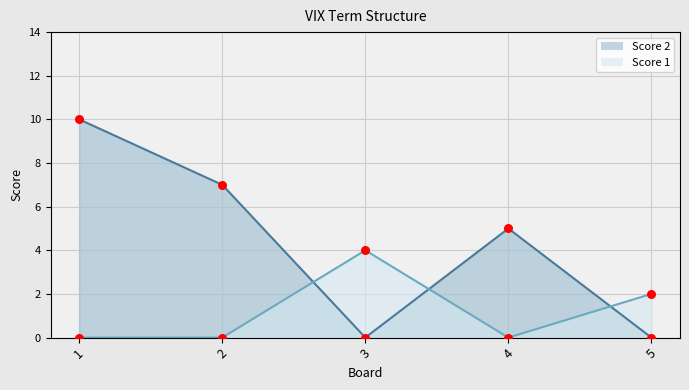

What are all the series names shown in the legend?

Score 2, Score 1